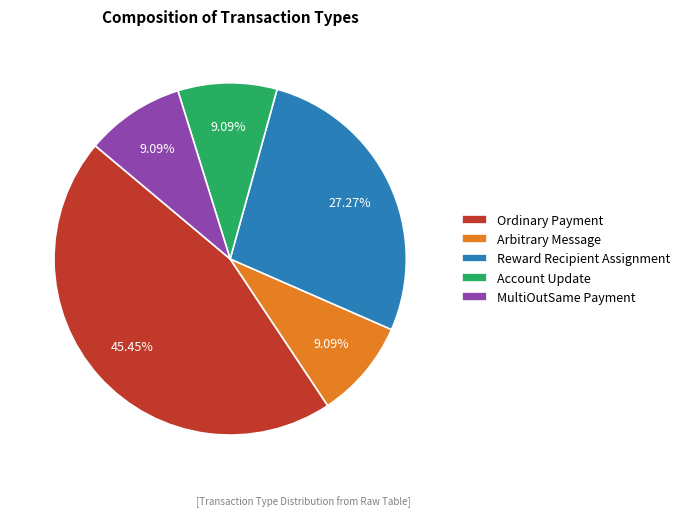

Which slice is the largest?

Ordinary Payment